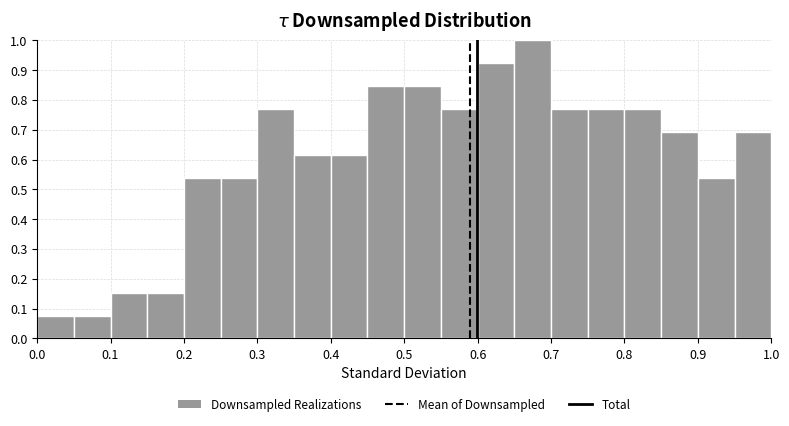

Reading left to right, list every bar in this chart as the range it spans on the x-axis followed by its height. The values are not printed on the chart, so give them approximately, as read against the axis.

0.00 to 0.05: 0.08
0.05 to 0.10: 0.08
0.10 to 0.15: 0.15
0.15 to 0.20: 0.15
0.20 to 0.25: 0.54
0.25 to 0.30: 0.54
0.30 to 0.35: 0.77
0.35 to 0.40: 0.62
0.40 to 0.45: 0.62
0.45 to 0.50: 0.85
0.50 to 0.55: 0.85
0.55 to 0.60: 0.77
0.60 to 0.65: 0.92
0.65 to 0.70: 1.00
0.70 to 0.75: 0.77
0.75 to 0.80: 0.77
0.80 to 0.85: 0.77
0.85 to 0.90: 0.69
0.90 to 0.95: 0.54
0.95 to 1.00: 0.69